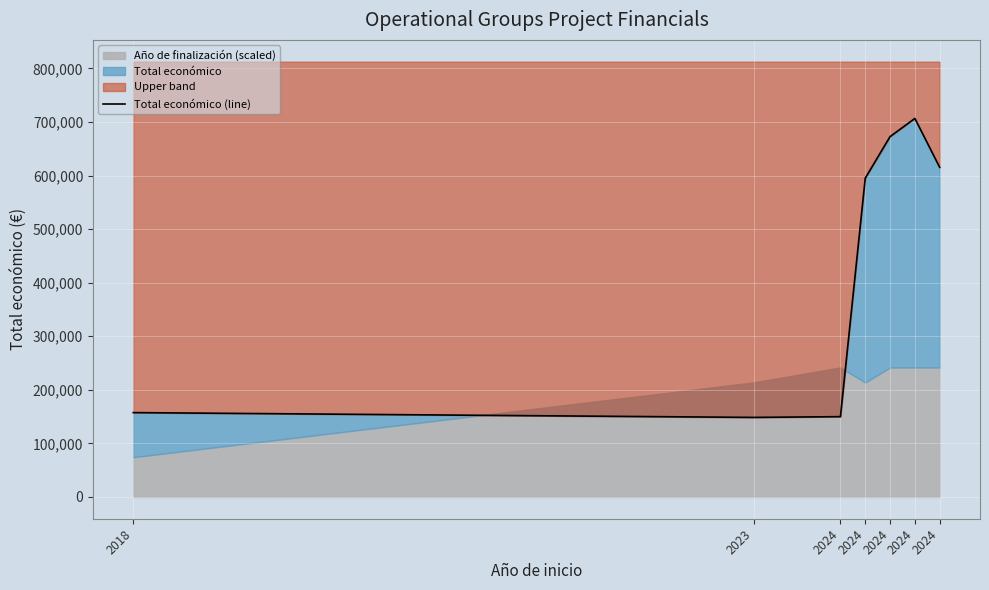

Reading left to right, extract all data points from this chart.

157500	148534	149950	595173	672807	706697	615375